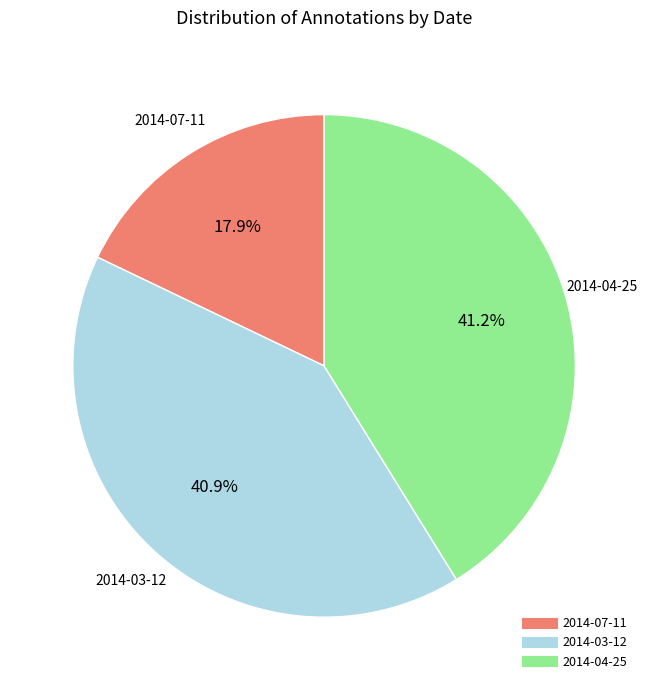

To the nearest percent, what is the difference between the 2014-04-25 and 2014-07-11 slice percentages?

23%